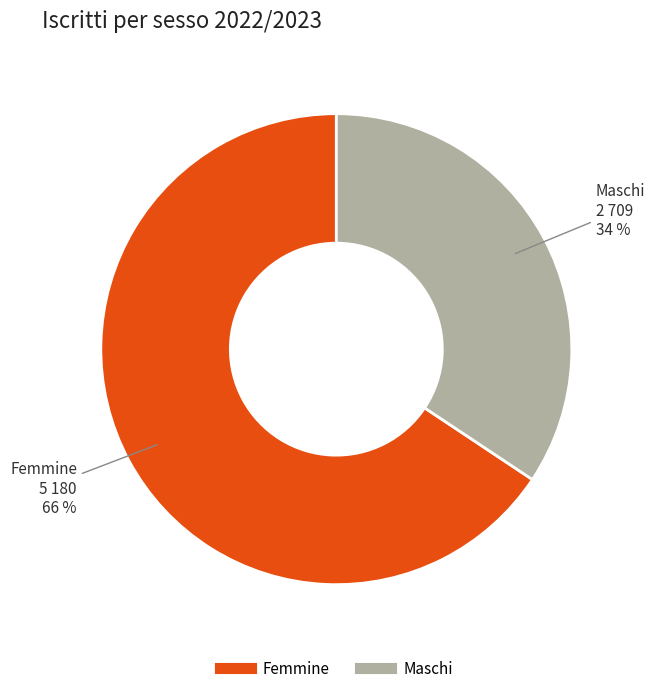

Does any single category account for the majority?

Yes